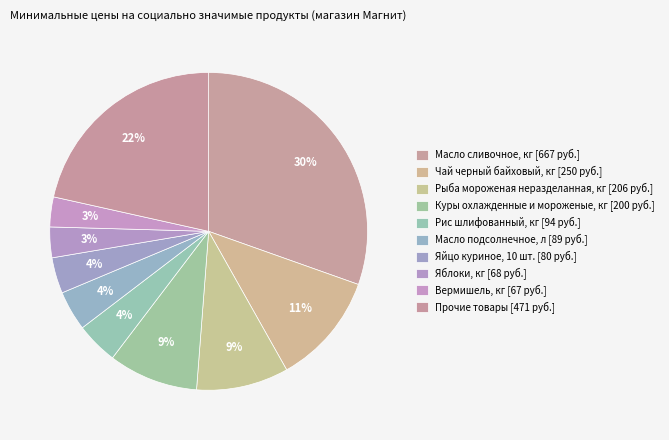

How many slices are in this pie chart?

10